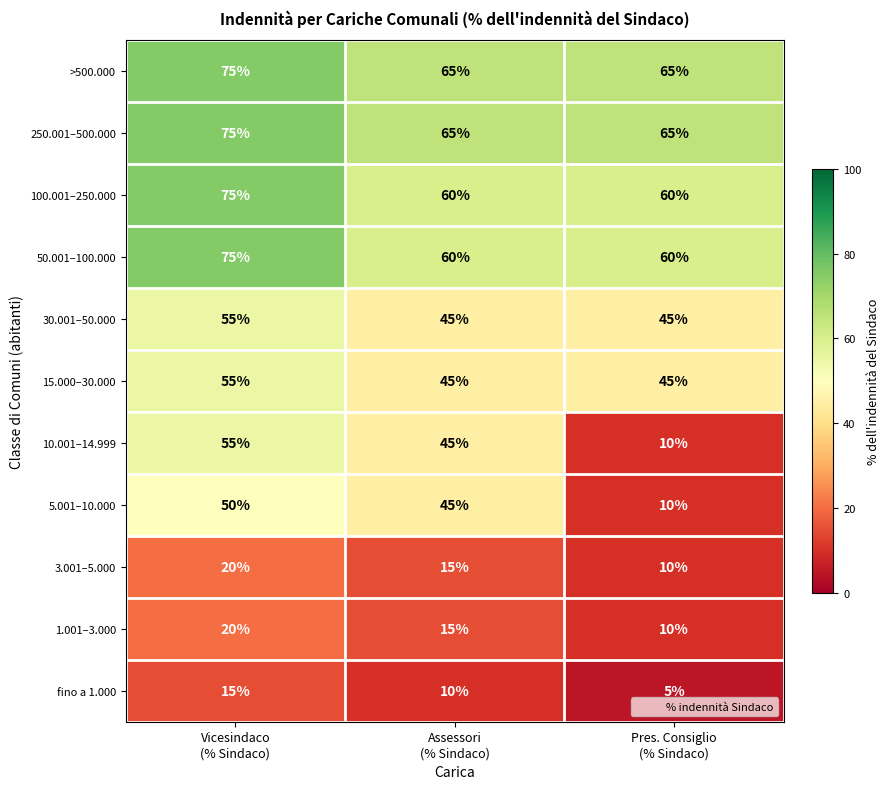

What is the highest value of the 5.001–10.000 series?

50